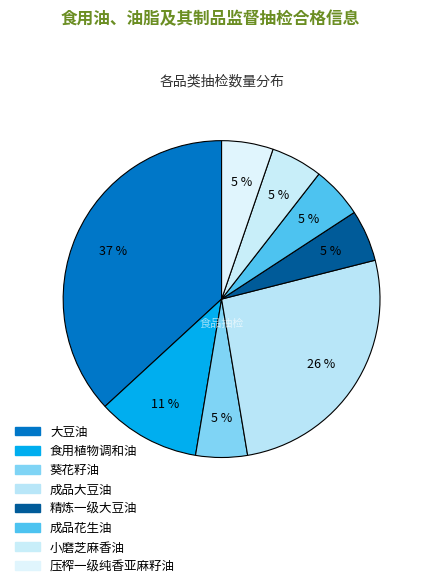

How much of the chart is everything except 成品花生油?

94.7%